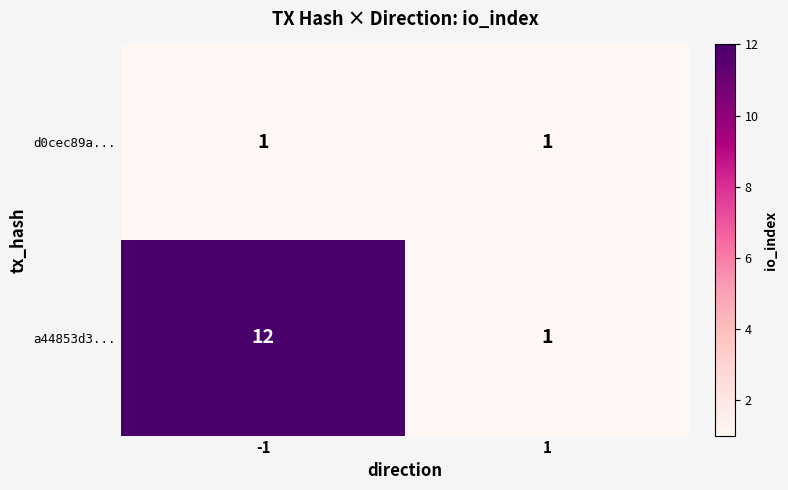

What value does the a44853d3... series have at -1, to the nearest 5?

10